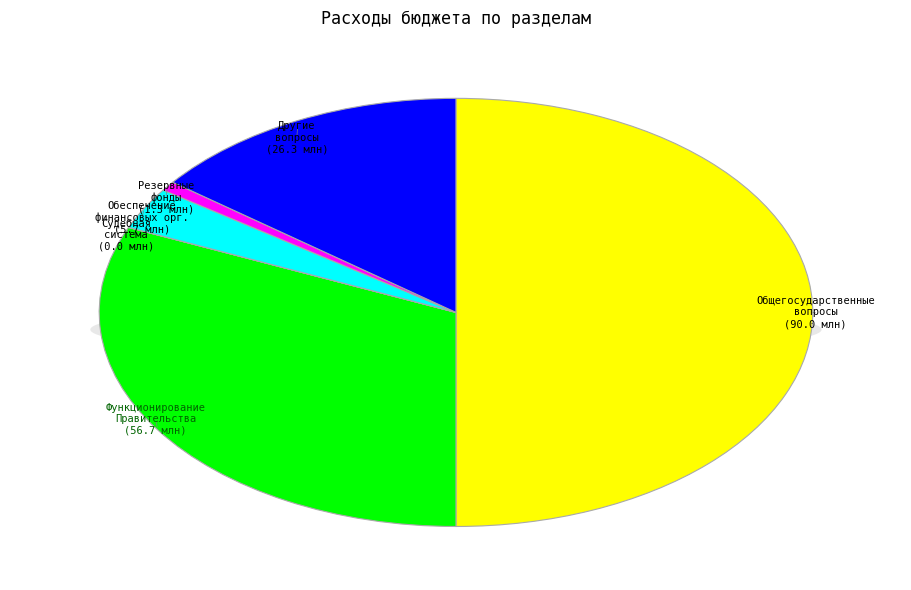

To the nearest percent, what is the difference between the largest and smallest slice percentages?

50%